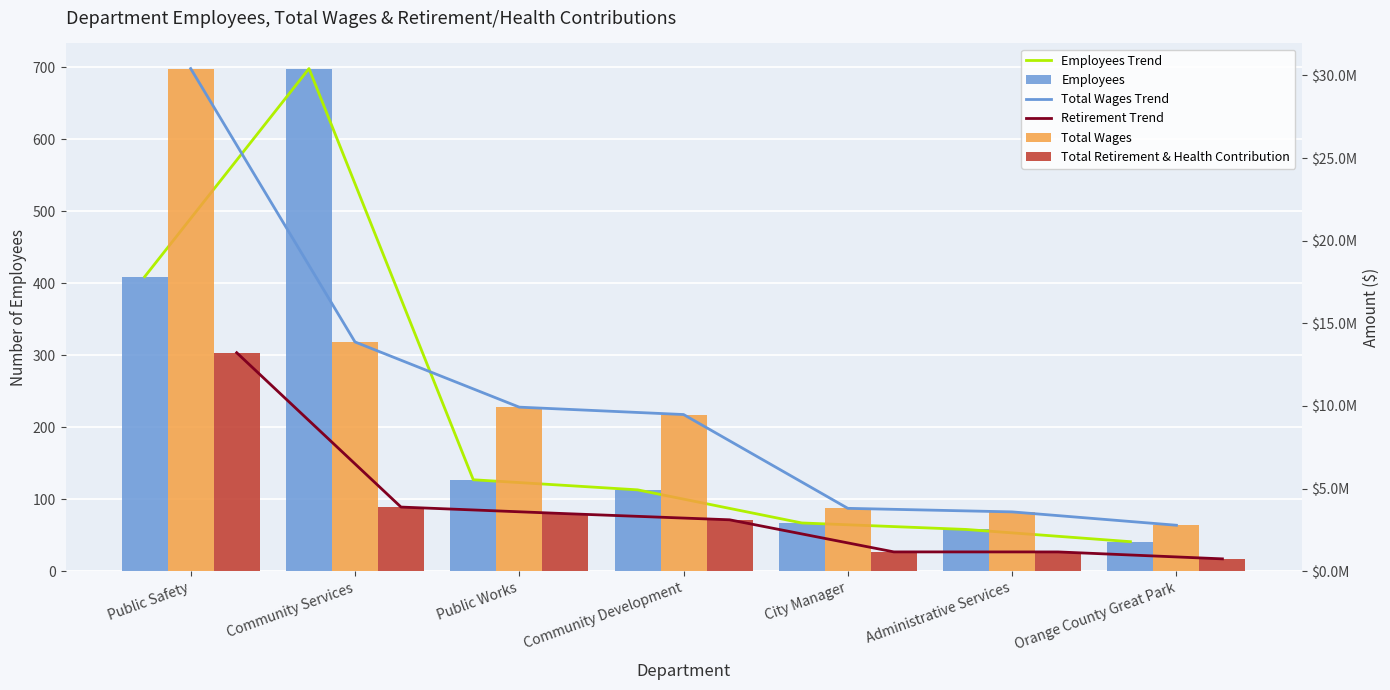

Rank the categories by Total Retirement & Health Contribution value from highest to lowest.

Public Safety, Community Services, Public Works, Community Development, City Manager, Administrative Services, Orange County Great Park